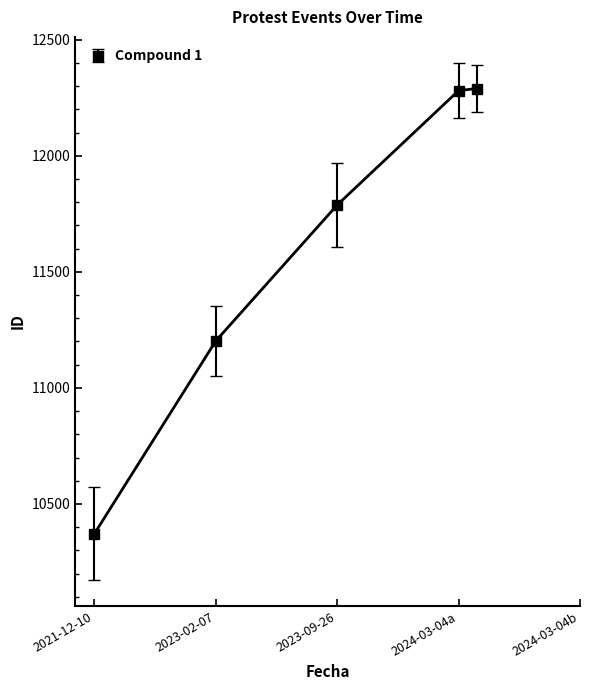

True or false: the data shows 10371 at 2021-12-10.

True